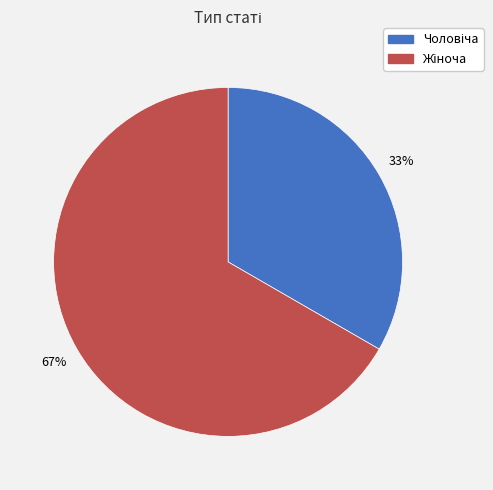

Count the number of slices in the pie.

2